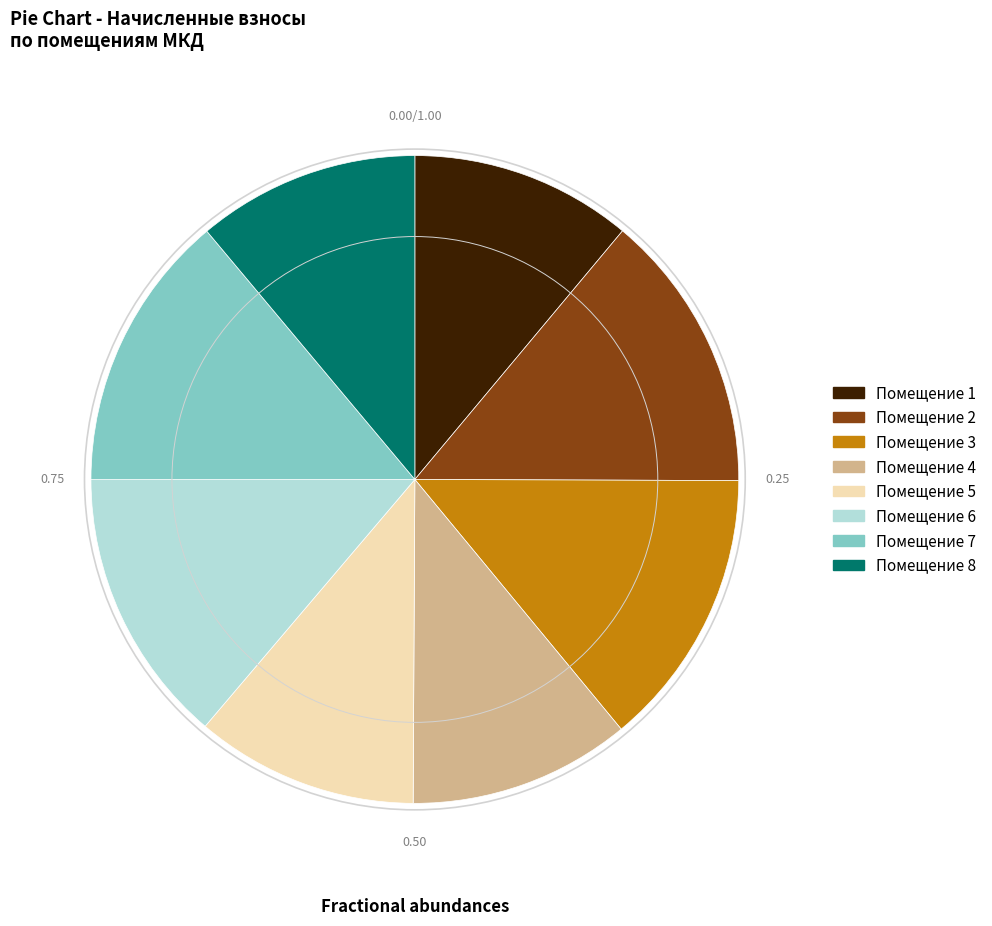

Is there a majority slice in this chart?

No